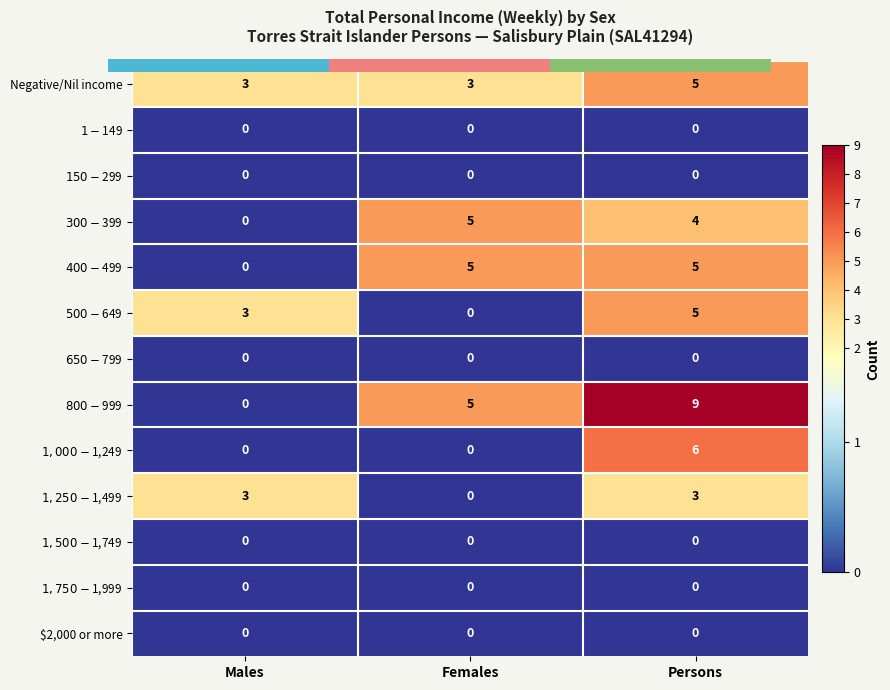

Count the Negative/Nil income values in the range 3 to 5.

3